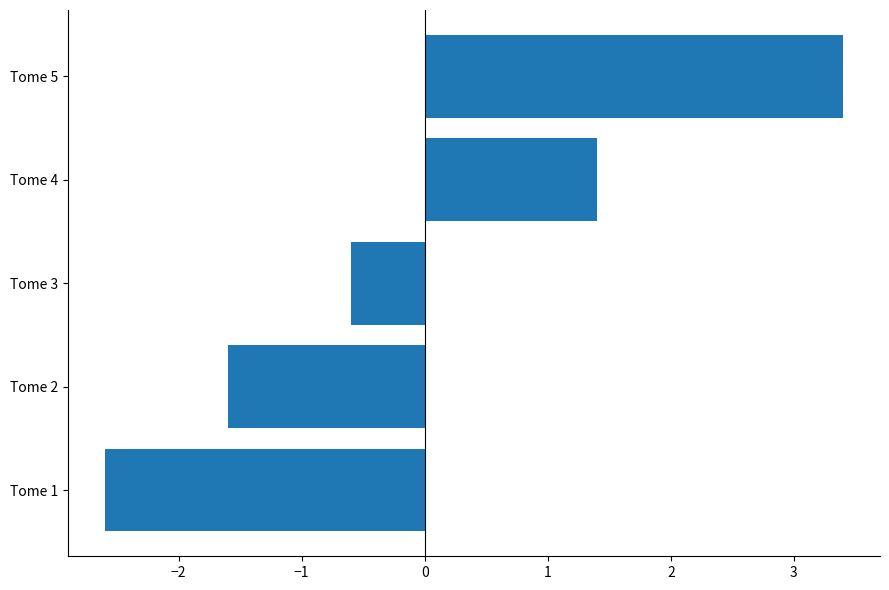

What is the difference between the maximum and second lowest values?

5.0